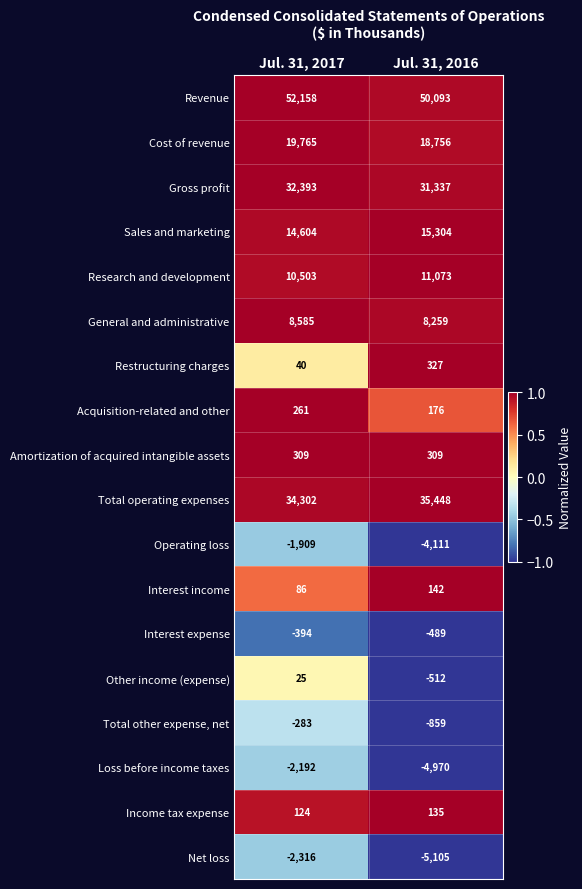

Count the number of data series in this chart.

18